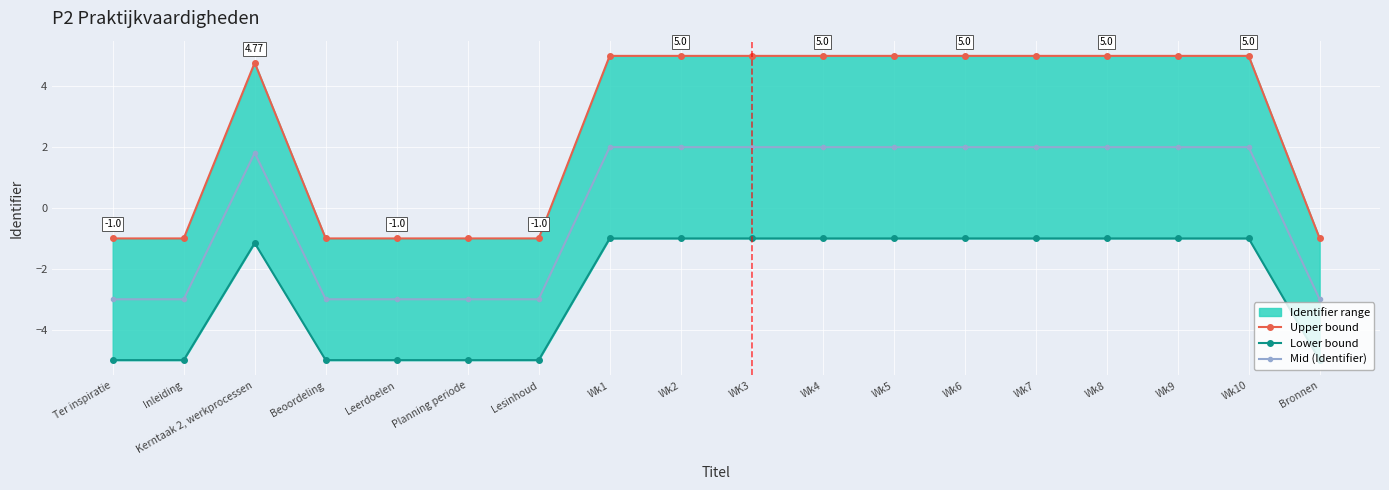

True or false: Upper bound has a value of 5.0 at Wk4.

True